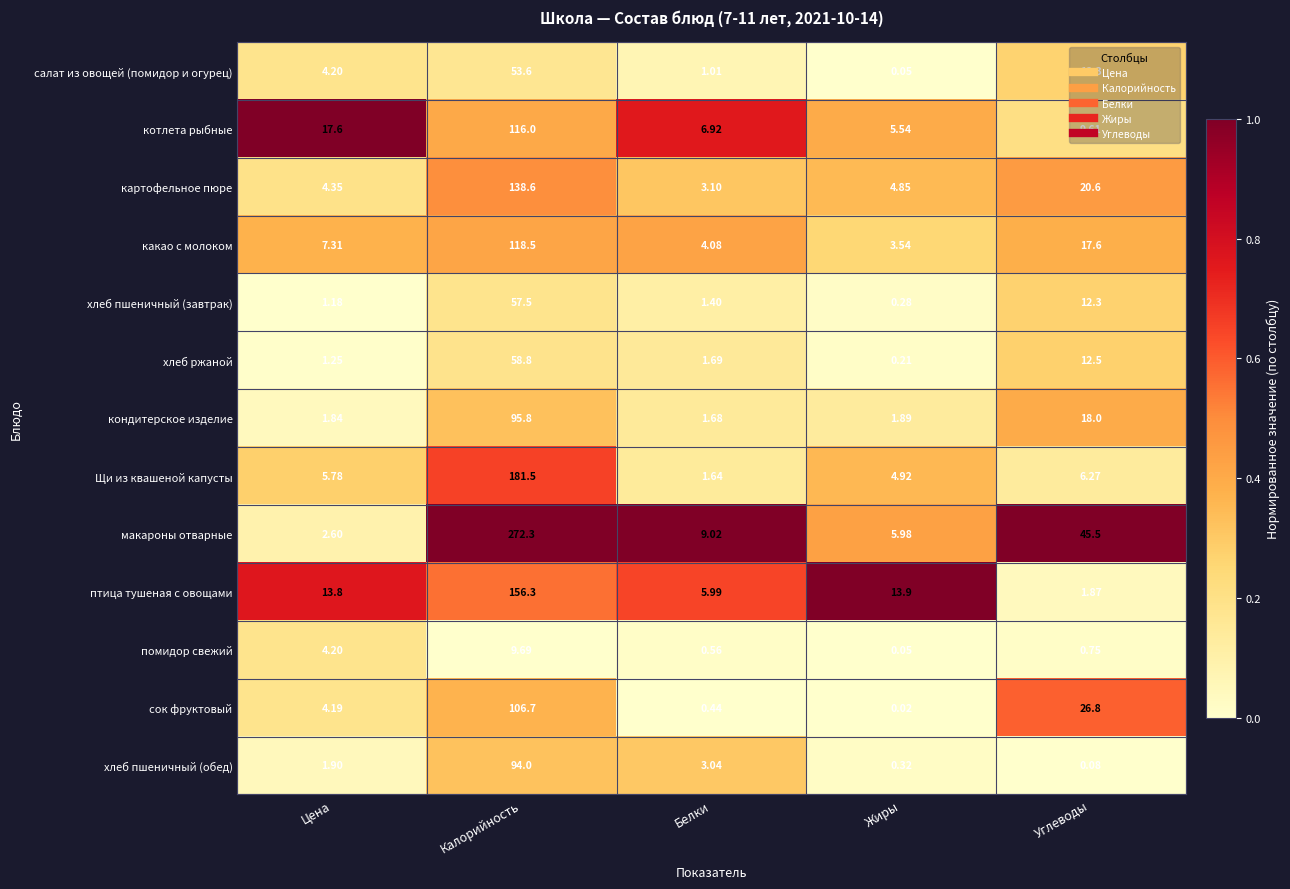

Which series has the largest range (max minus min)?

макароны отварные